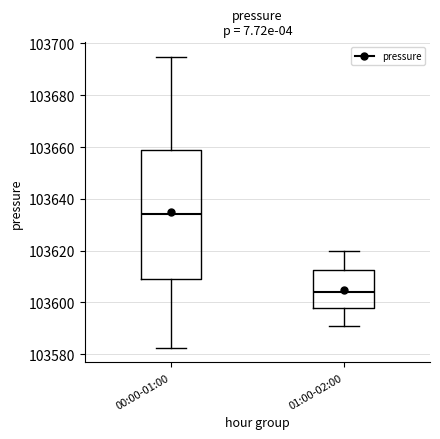

Reading left to right, read every box against the y-axis: the position of its median line, the range the box covers, and the ends of its whiskers. The values are not printed on the chart, so give them approximately, as read against the axis.

00:00-01:00: median 103634, box 103610 to 103658, whiskers 103582 to 103694
01:00-02:00: median 103604, box 103598 to 103612, whiskers 103590 to 103620